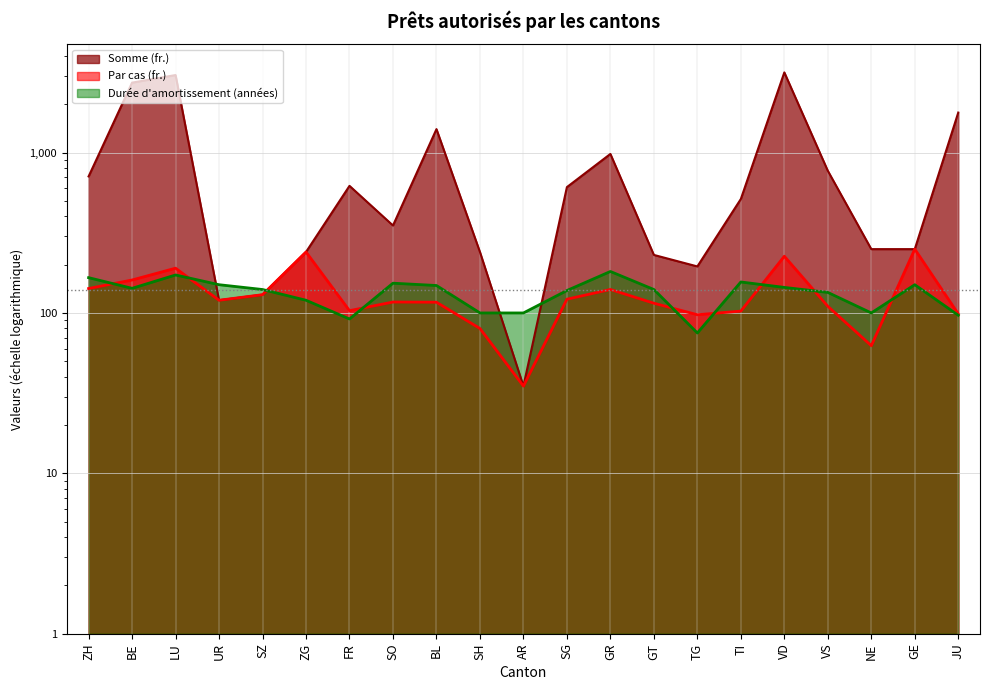

The Durée d'amortissement (années) series shows 140.0 at SZ. True or false?

True